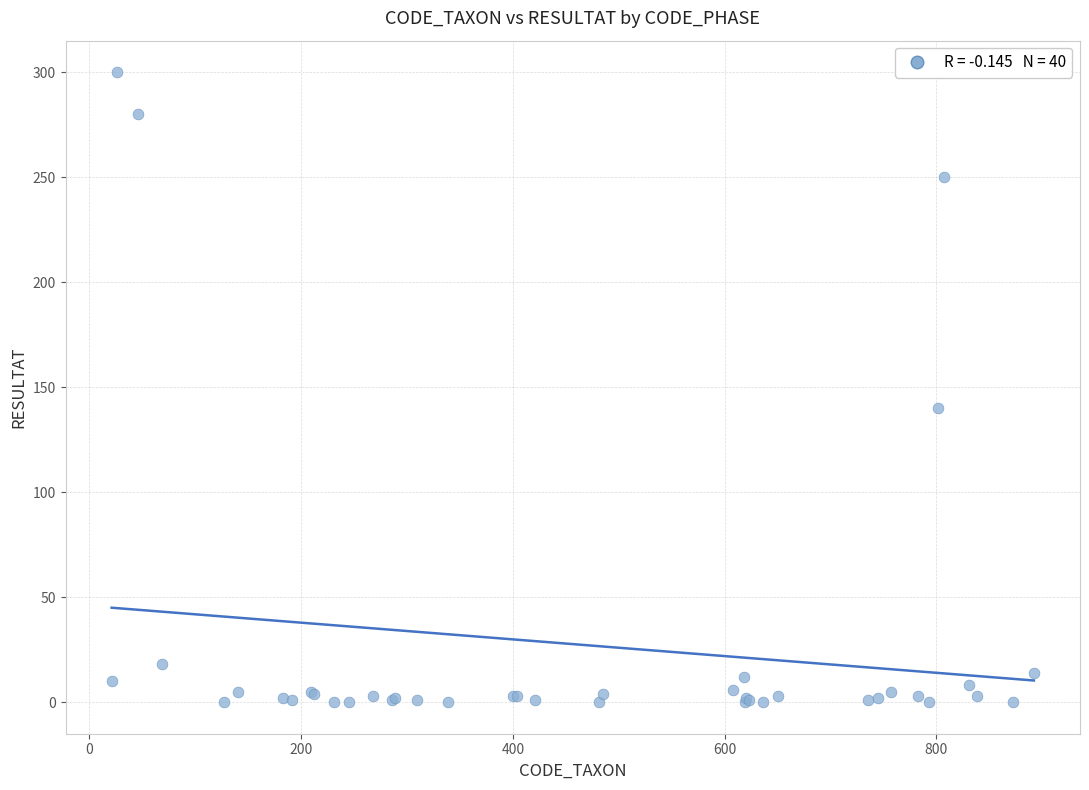

What Y value in the scatter plot is closest to 150?

140